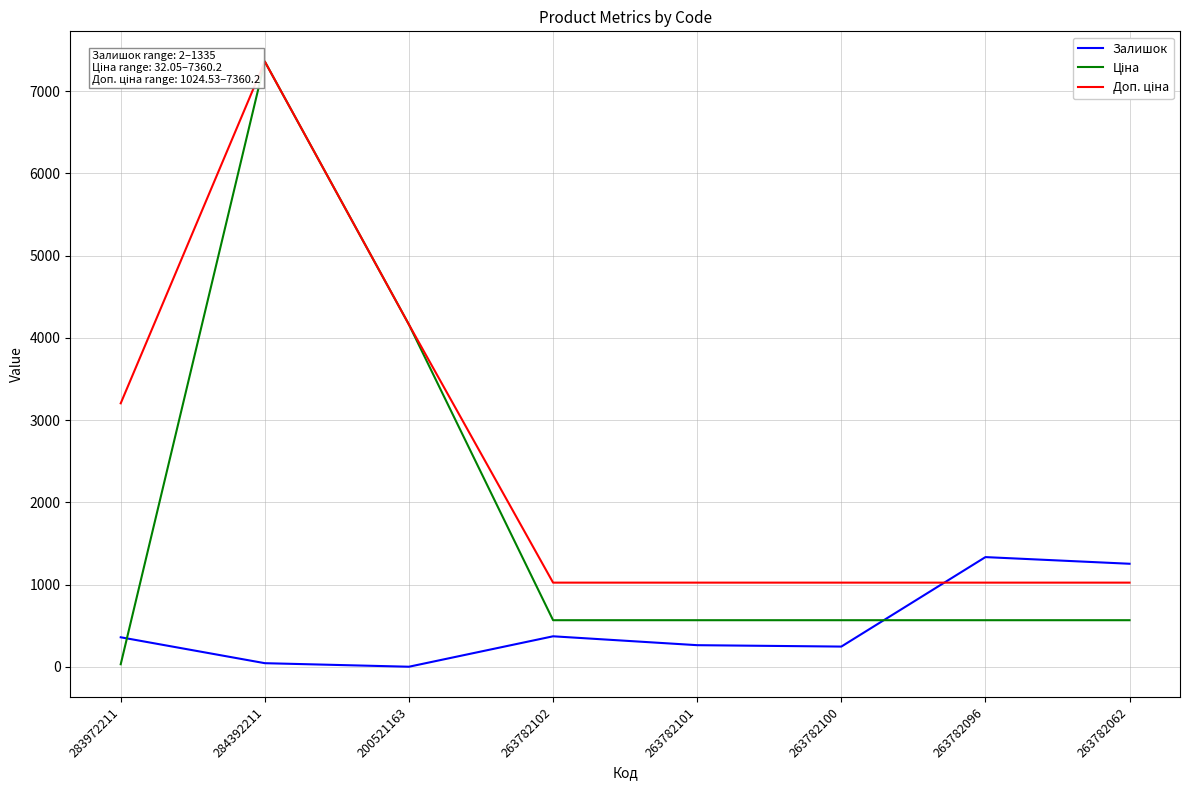

How many interior local peaks does the Ціна series have?

1